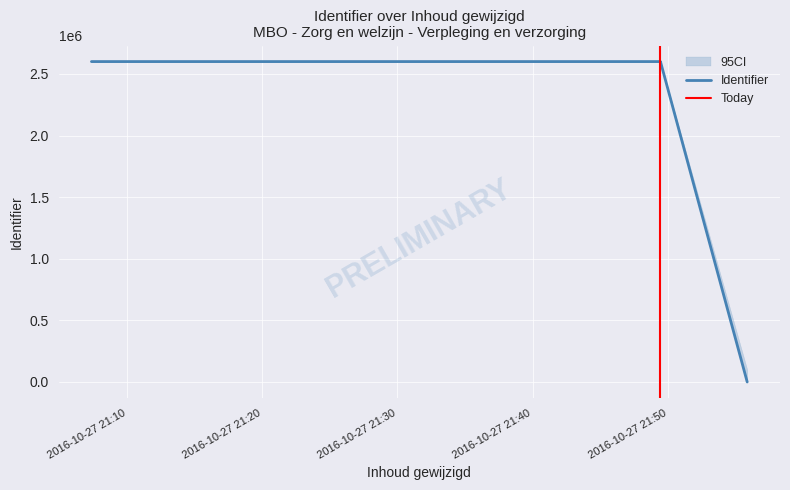

The chart shows a value of 3460756 at 2016-10-27 21:49:27. True or false?

False